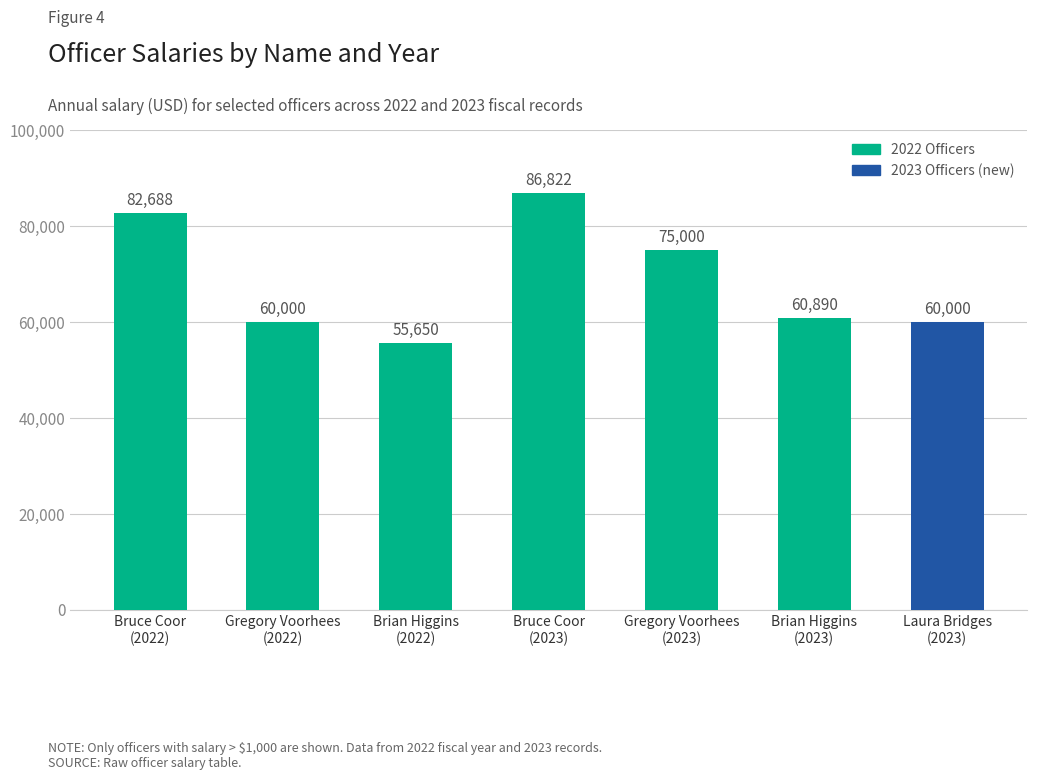

How many bars are there in total?

7